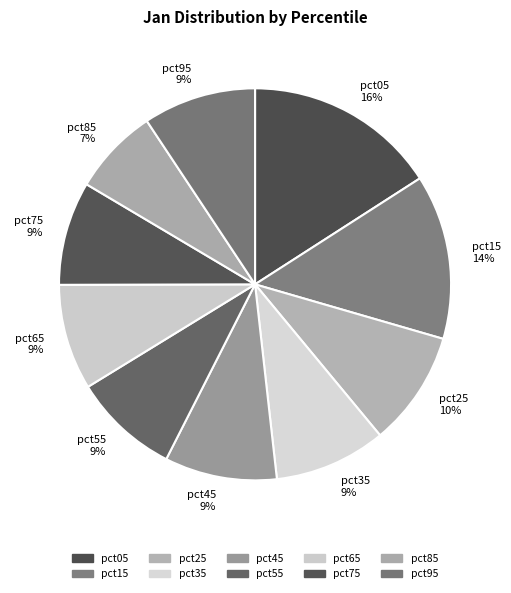

To the nearest percent, what portion does pct95 represent?

9%